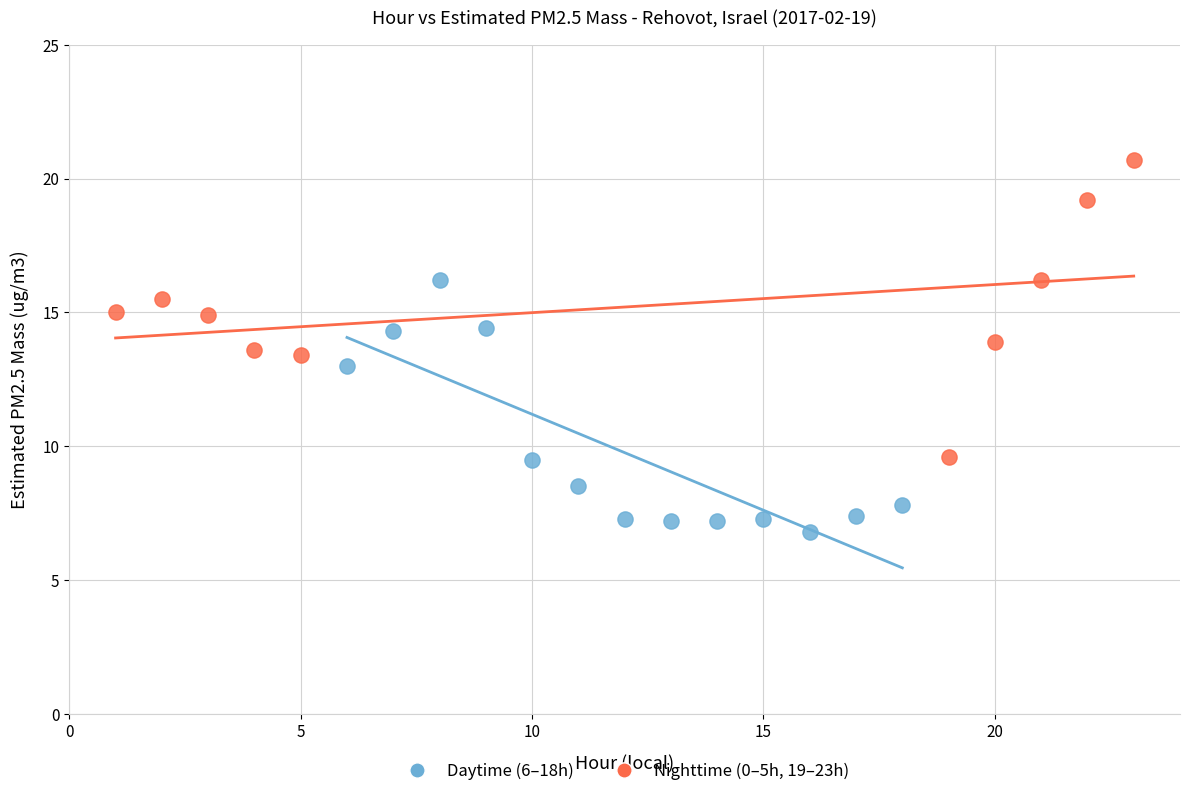

What are all the series names shown in the legend?

Daytime (6–18h), Nighttime (0–5h, 19–23h)